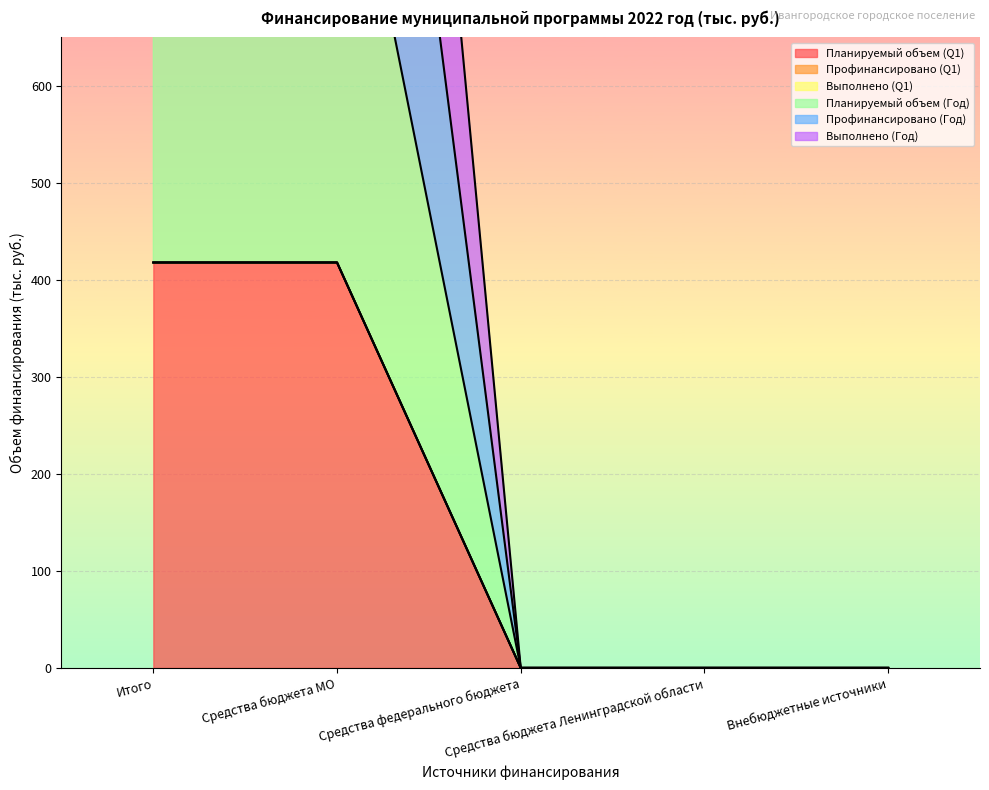

Reading left to right, transcribe all the data shown in this chart.

Планируемый объем (Q1): Итого=418.0	Средства бюджета МО=418.0	Средства федерального бюджета=0.0	Средства бюджета Ленинградской области=0.0	Внебюджетные источники=0.0
Планируемый объем (Год): Итого=418.0	Средства бюджета МО=418.0	Средства федерального бюджета=0.0	Средства бюджета Ленинградской области=0.0	Внебюджетные источники=0.0
Профинансировано (Год): Итого=418.0	Средства бюджета МО=418.0	Средства федерального бюджета=0.0	Средства бюджета Ленинградской области=0.0	Внебюджетные источники=0.0
Выполнено (Год): Итого=948.0	Средства бюджета МО=948.0	Средства федерального бюджета=0.0	Средства бюджета Ленинградской области=0.0	Внебюджетные источники=0.0